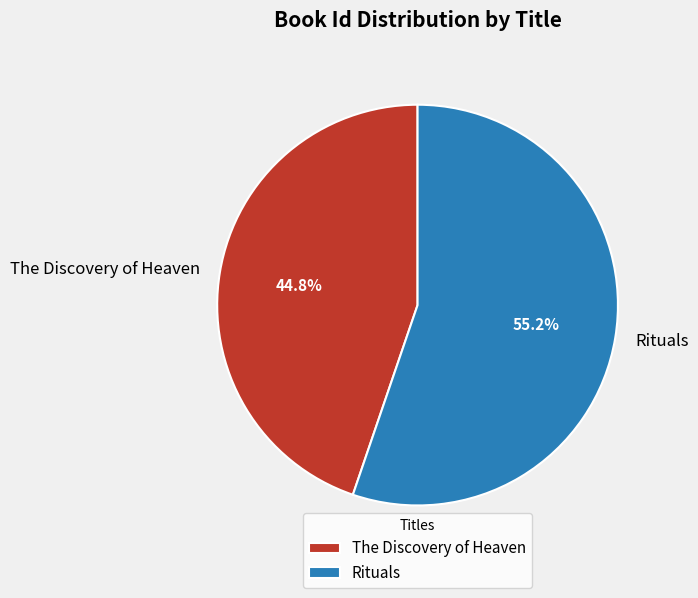

What is the total percentage of Rituals and The Discovery of Heaven?

100.0%